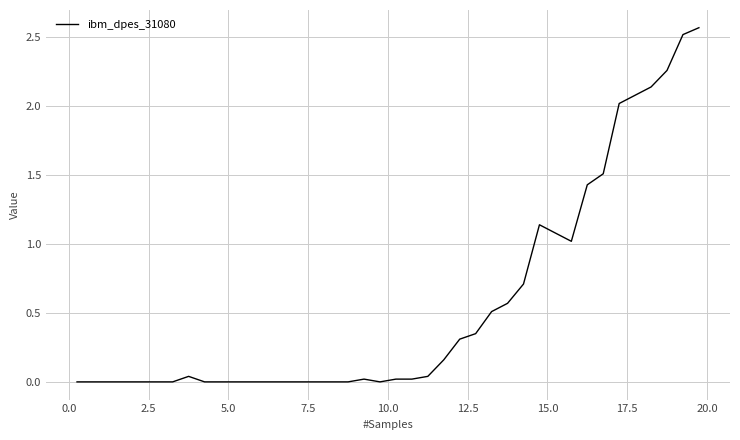

How many lines are shown in the chart?

1